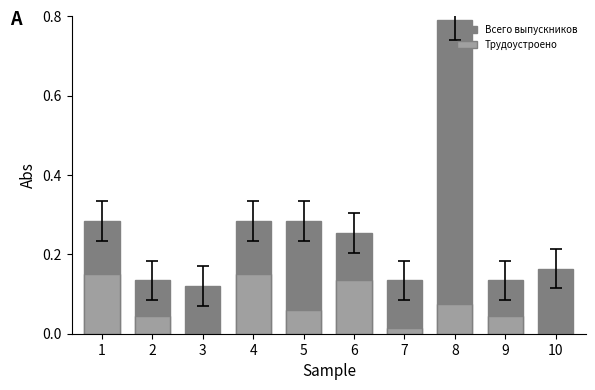

The Всего выпускников series shows 0.3 at 5. True or false?

True